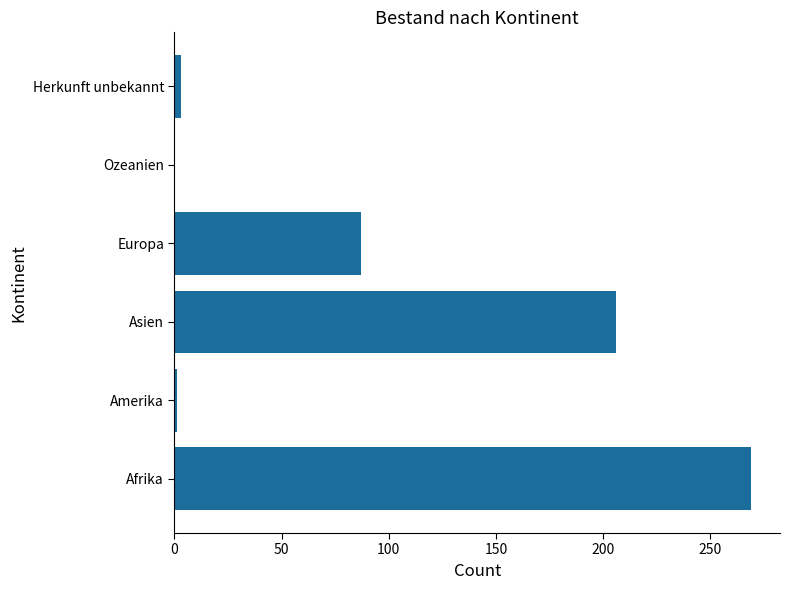

At which label is the value closest to 134?

Europa